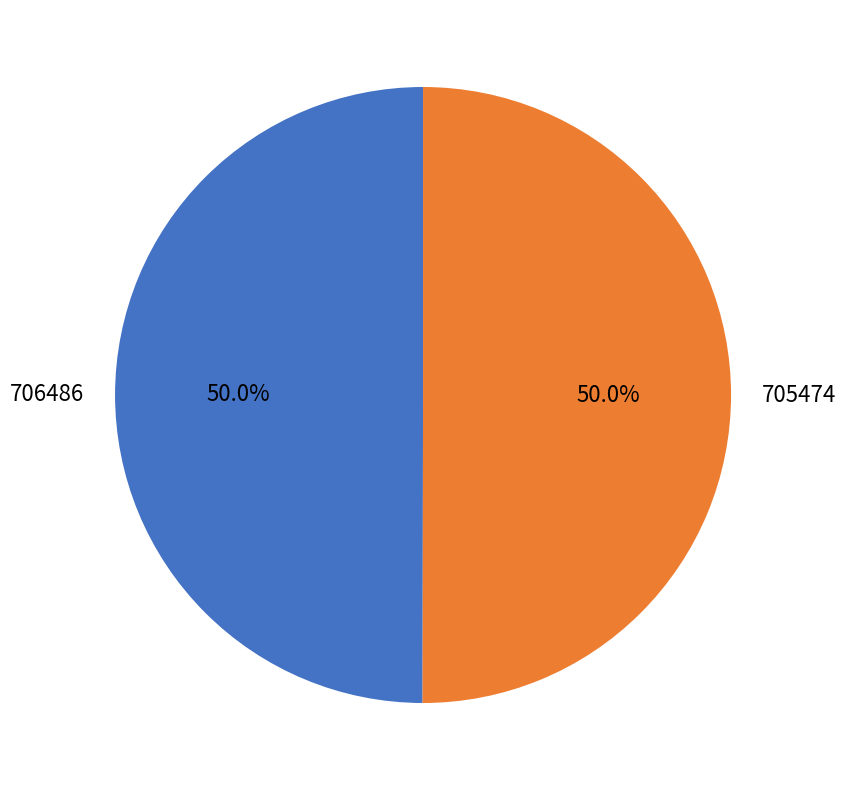

To the nearest percent, what portion does 706486 represent?

50%